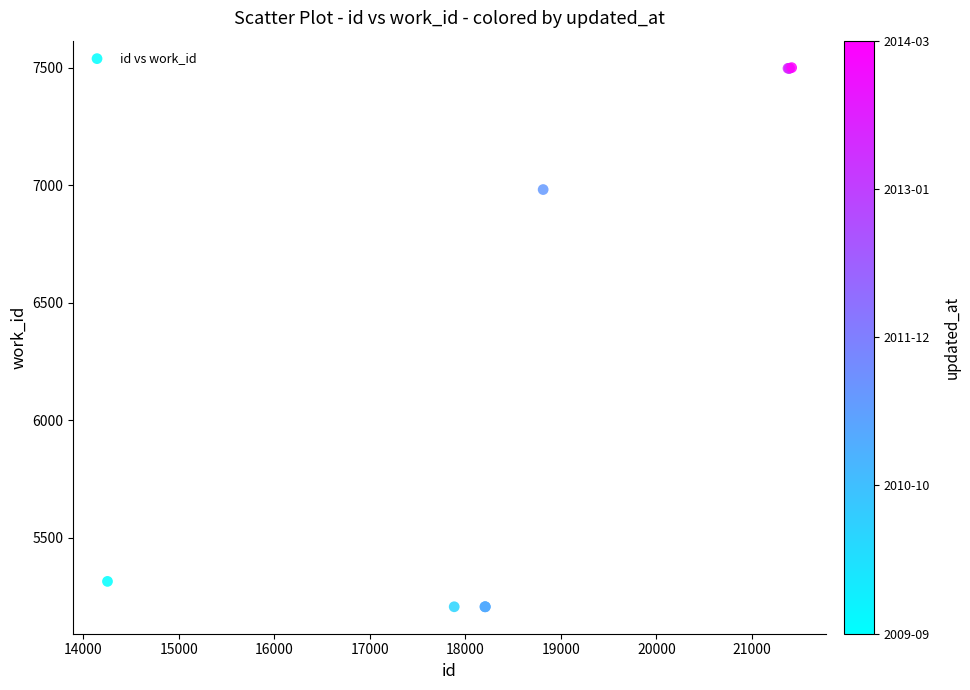

What Y value in the scatter plot is closest to 6353?

6982